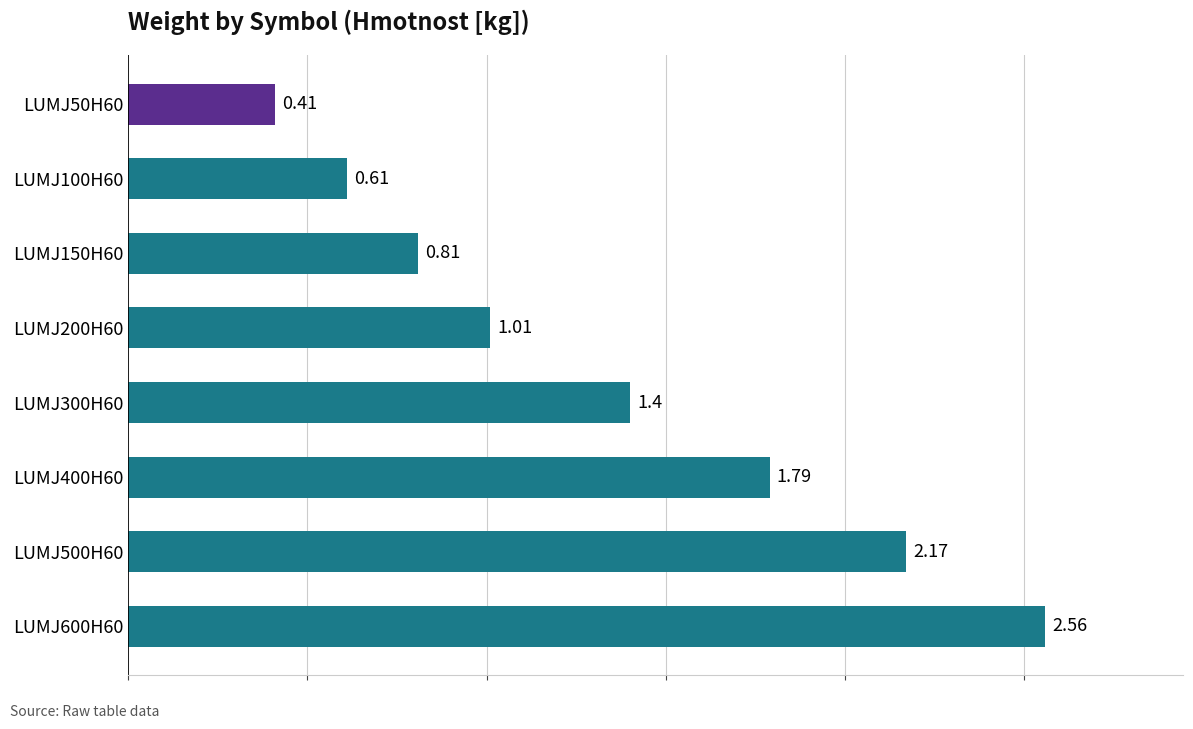

What is the sum of the values at LUMJ400H60 and LUMJ200H60?

2.8